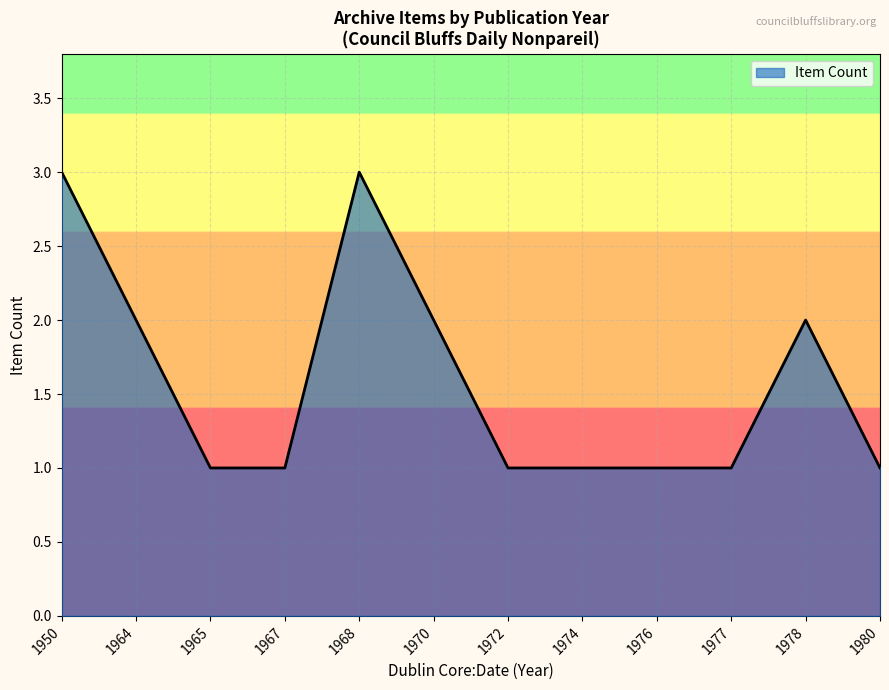

Approximately how many times larger is the value at 1964 compared to 1970?

1.0